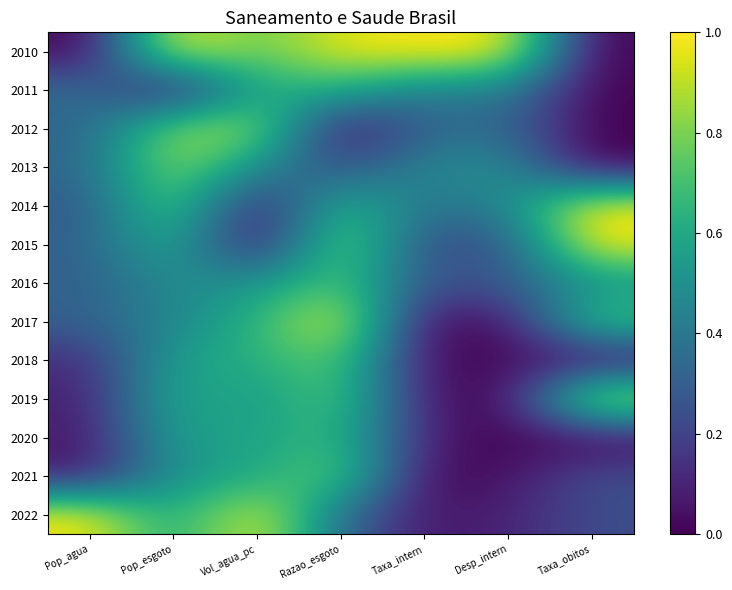

Rank the series at Vol_agua_pc from lowest to highest value.

2015, 2014, 2013, 2016, 2019, 2020, 2021, 2011, 2018, 2017, 2010, 2012, 2022